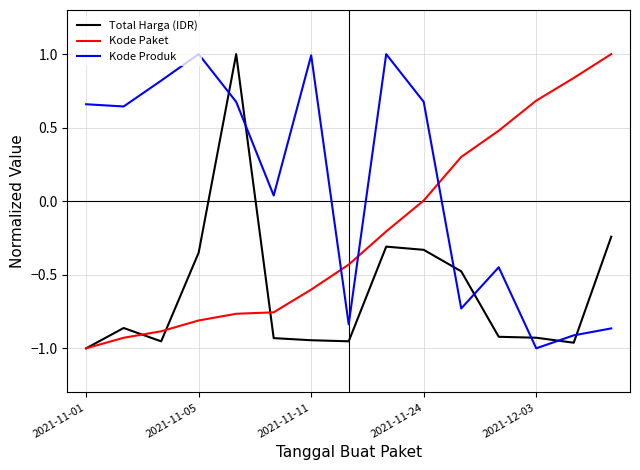

Which series has the largest total across all categories?

Kode Produk